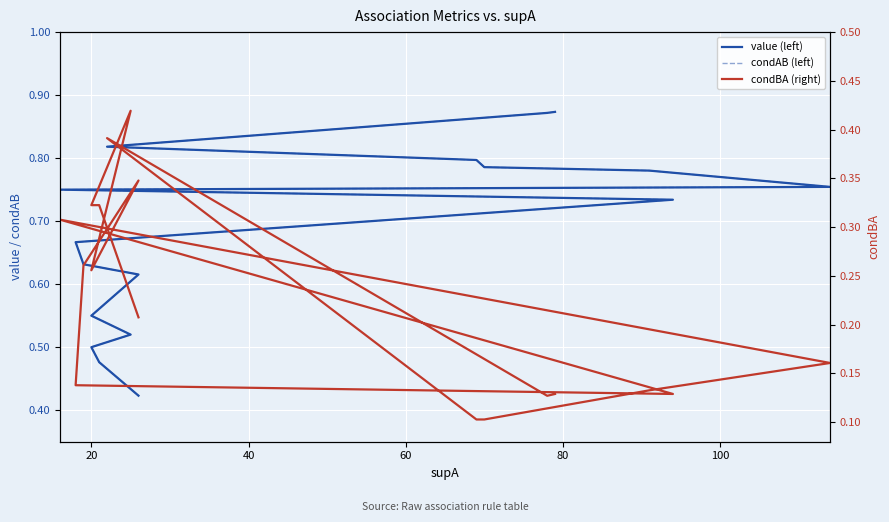

In condBA (right), how many points are lower than both neighbors (excluding endpoints)?

3